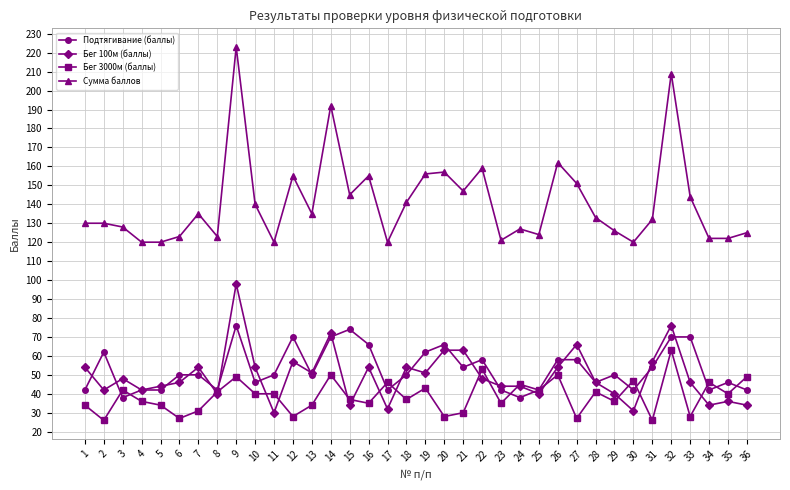

Rank the series by their maximum value, from lowest to highest.

Бег 3000м (баллы), Подтягивание (баллы), Бег 100м (баллы), Сумма баллов